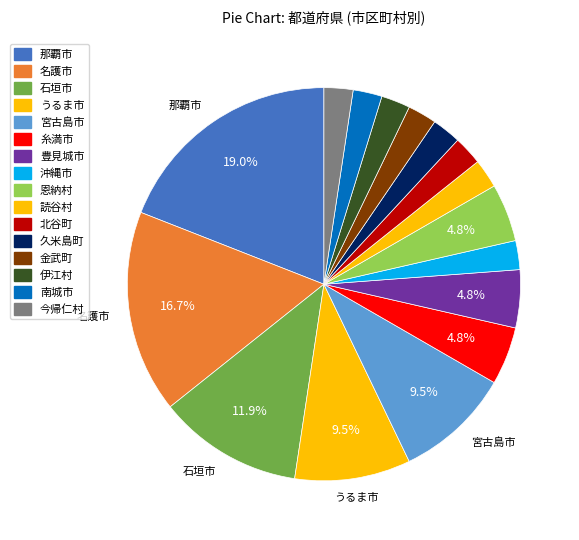

Rank the categories by value from lowest to highest.

沖縄市, 読谷村, 北谷町, 久米島町, 金武町, 伊江村, 南城市, 今帰仁村, 糸満市, 豊見城市, 恩納村, うるま市, 宮古島市, 石垣市, 名護市, 那覇市